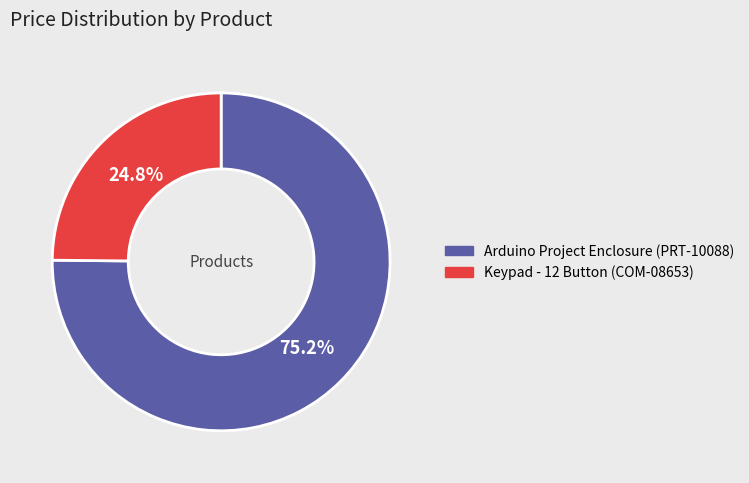

To the nearest percent, what portion does Keypad - 12 Button (COM-08653) represent?

25%